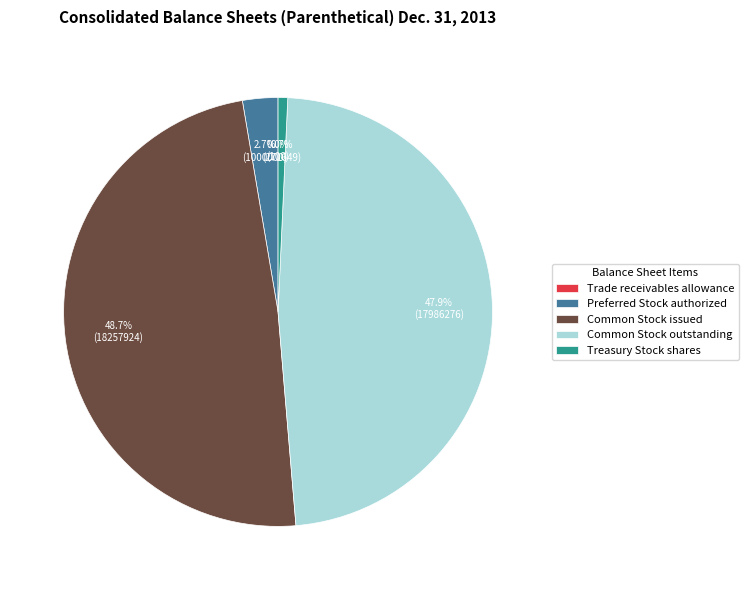

Does Preferred Stock authorized represent more than half of the total?

No